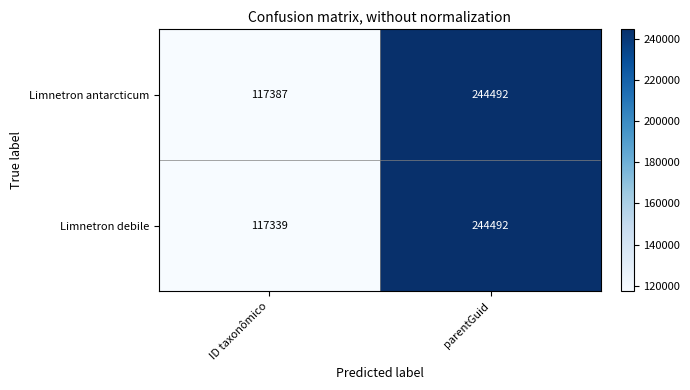

Reading left to right, extract all data points from this chart.

Limnetron antarcticum: 117387	244492
Limnetron debile: 117339	244492